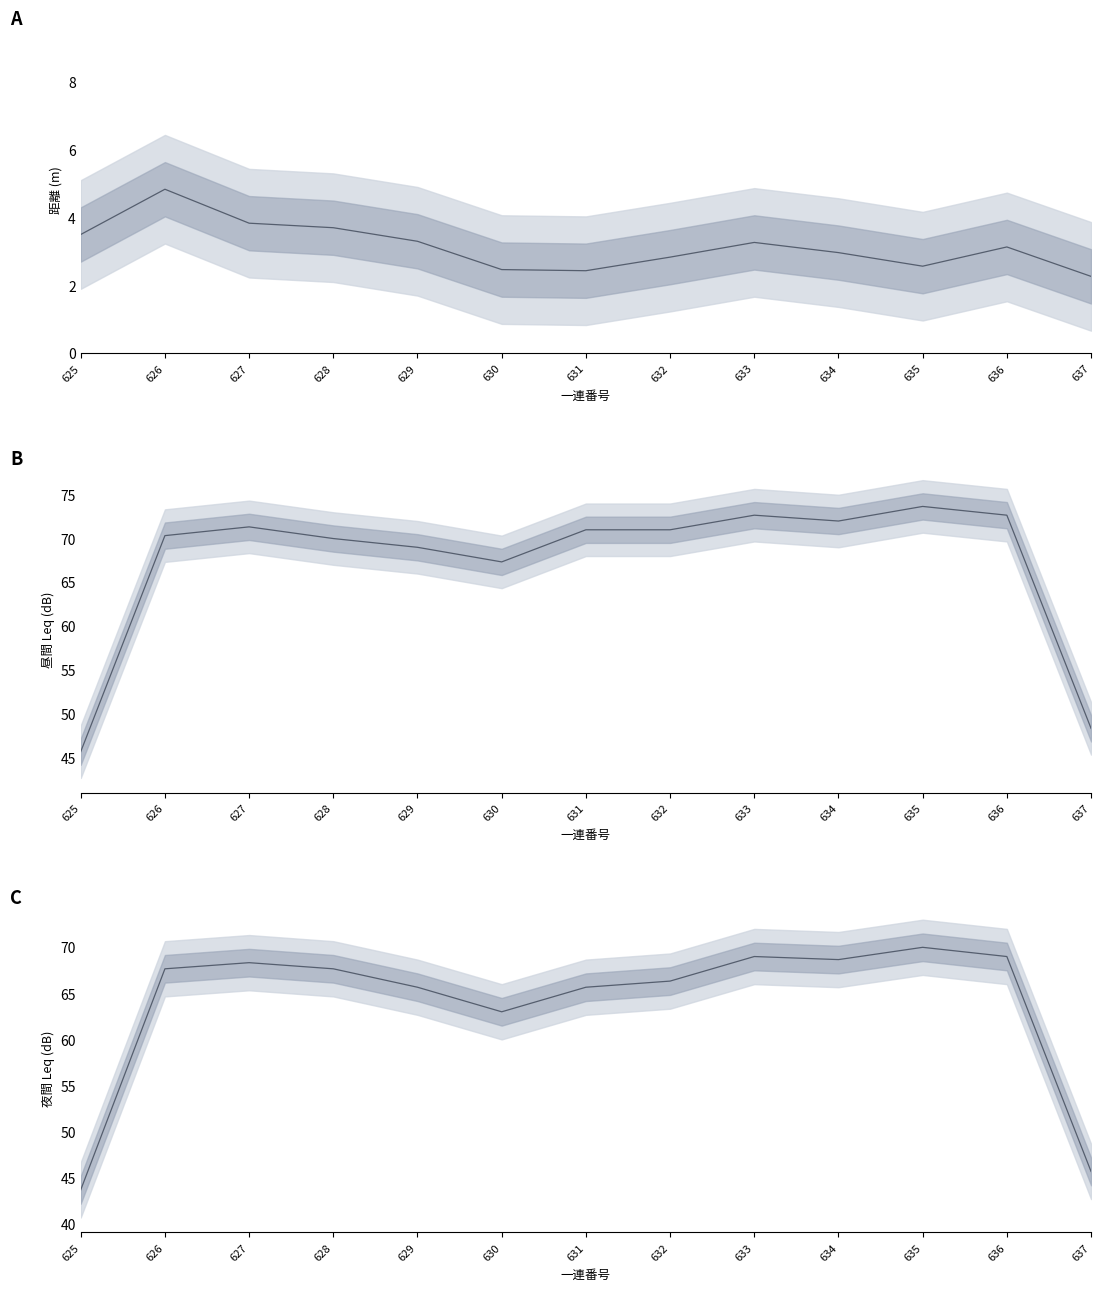

True or false: 夜間 Leq line has more than 1 interior local peaks.

True